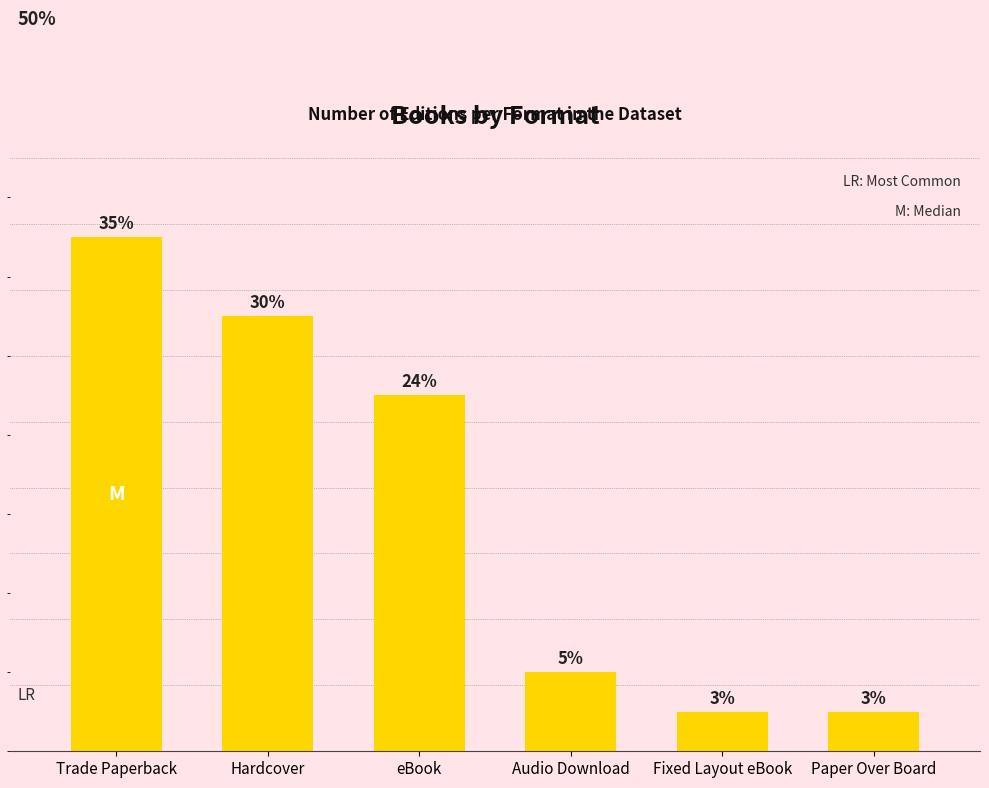

Which category has the lowest value across all series?

Fixed Layout eBook